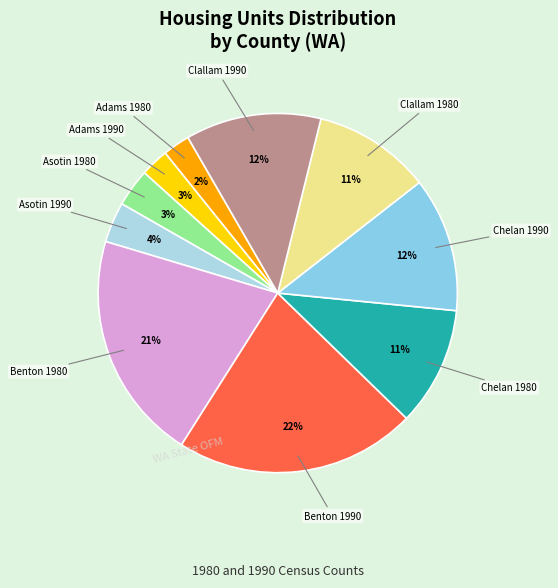

Which category has the smallest portion of the pie?

Adams 1980